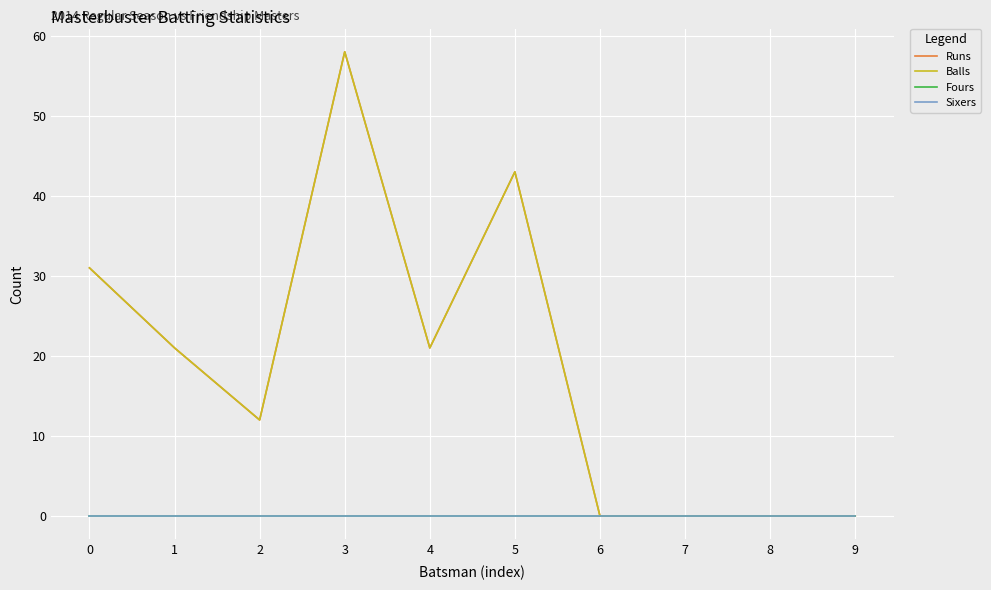

What is the sum of the Runs values at 0 and 3?

89